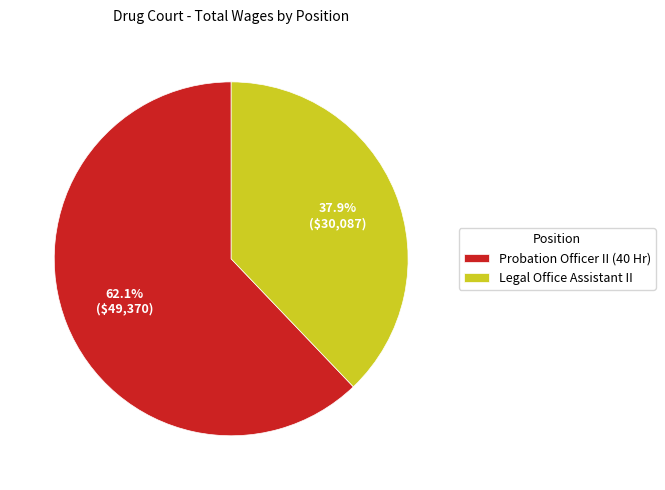

The Legal Office Assistant II slice represents 38% of the pie. True or false?

True